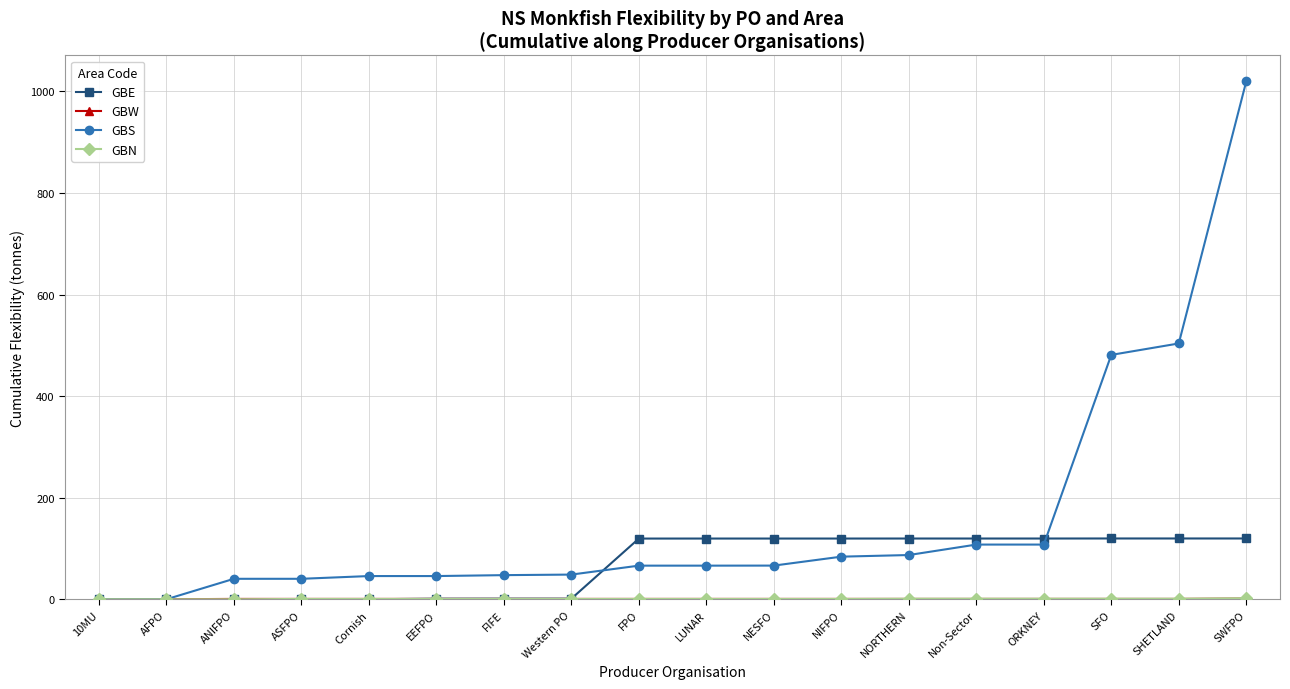

Which series changed the most between ANIFPO and SFO?

GBS